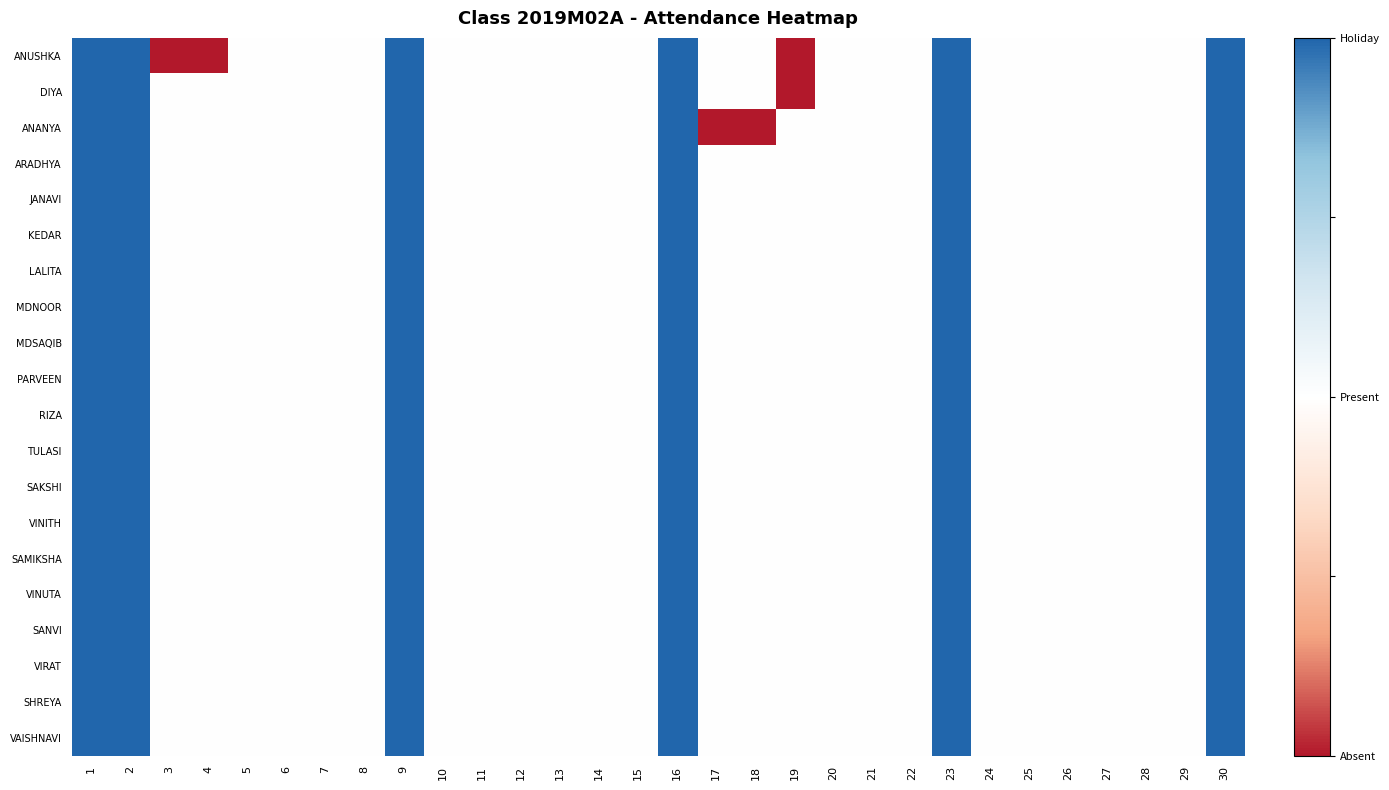

Which series changed the most between 6 and 28?

ANUSHKA